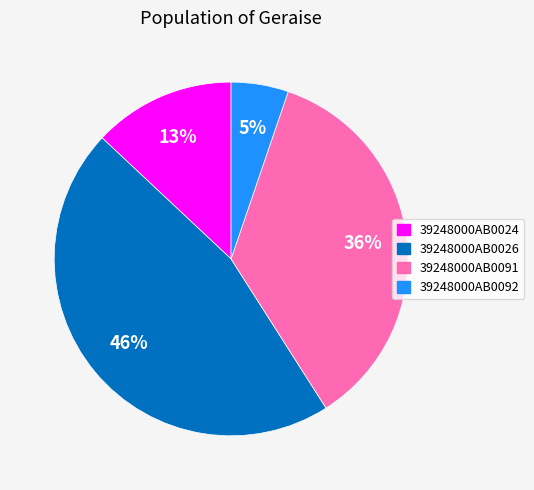

Which slice is the smallest?

39248000AB0092